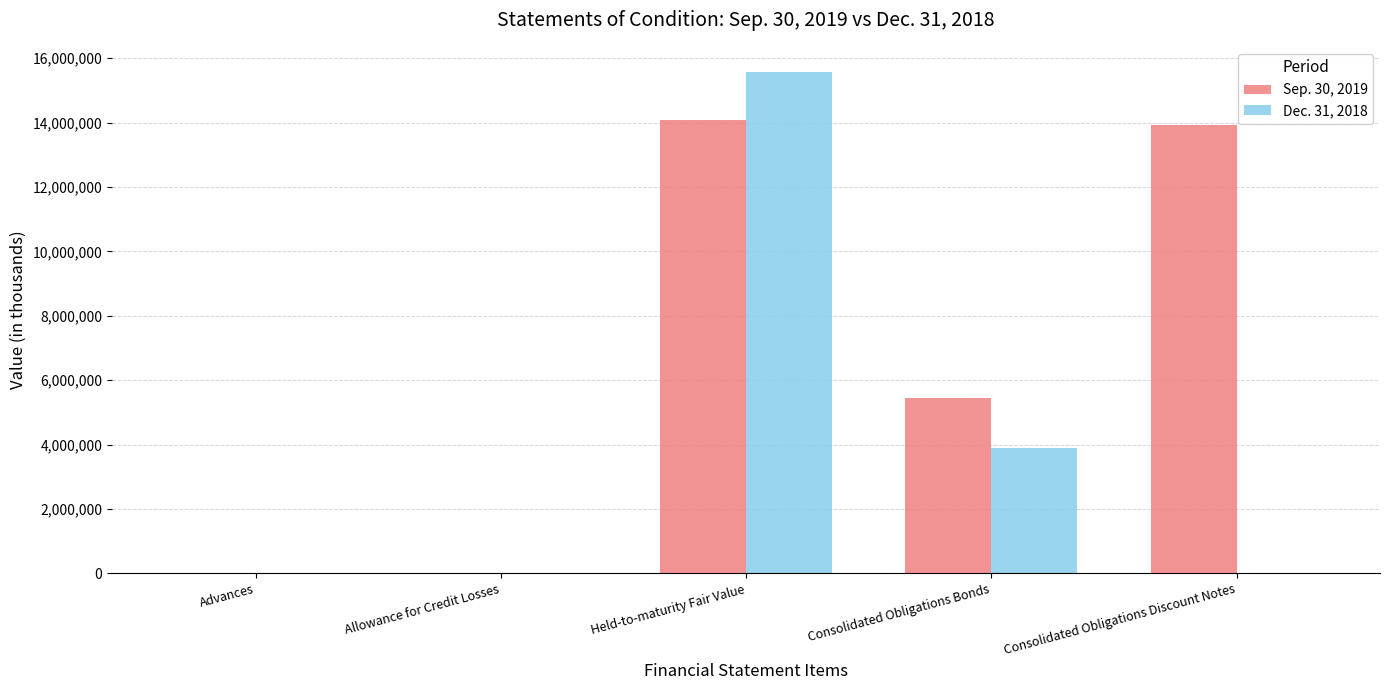

What is the total value across all series at Consolidated Obligations Discount Notes?

13914315